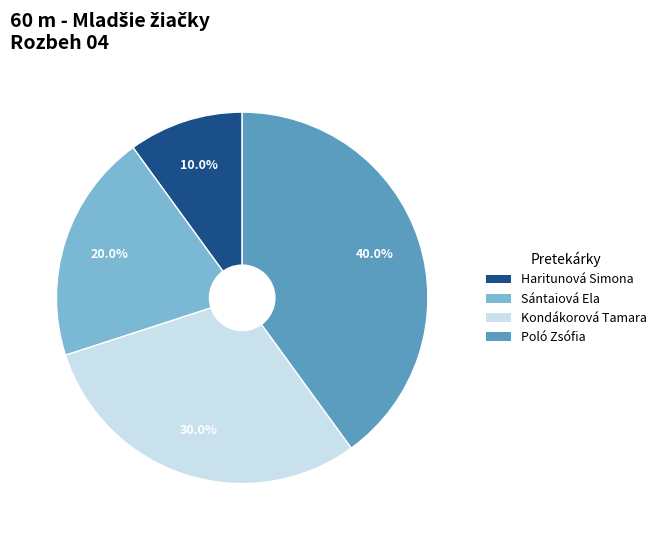

Is there a majority slice in this chart?

No